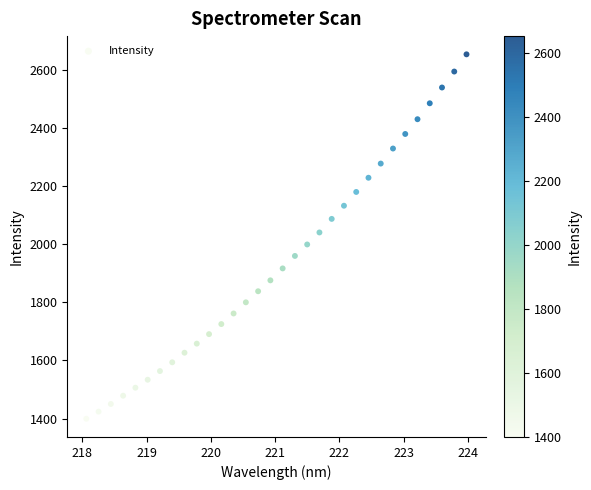

What is the range of X values (max minus min)?

5.9